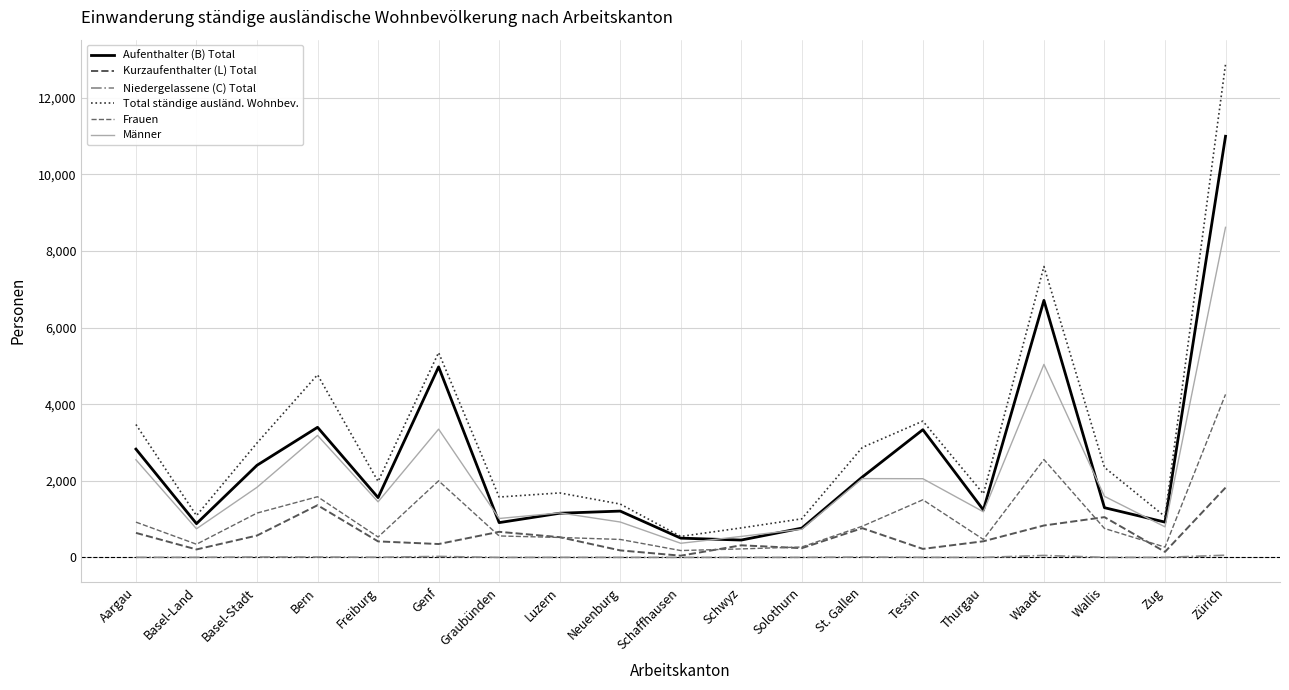

True or false: Frauen has a value of 521 at Luzern.

True